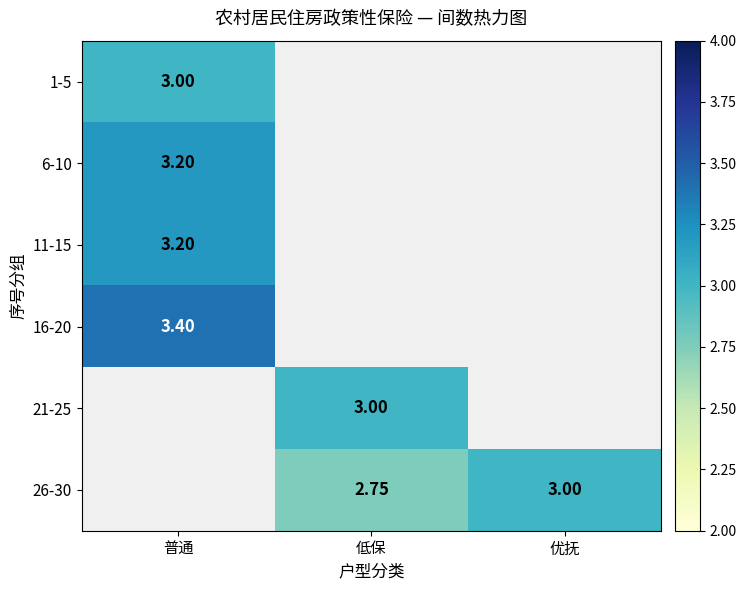

How many data points does each series have?

3